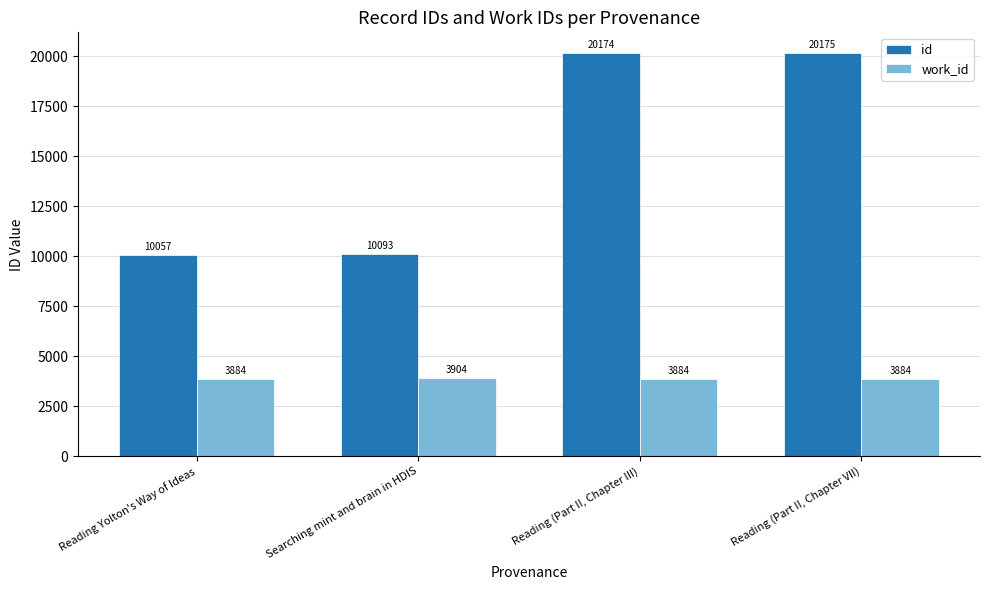

Reading left to right, extract all data points from this chart.

id: Reading Yolton's Way of Ideas=10057	Searching mint and brain in HDIS=10093	Reading (Part II, Chapter III)=20174	Reading (Part II, Chapter VII)=20175
work_id: Reading Yolton's Way of Ideas=3884	Searching mint and brain in HDIS=3904	Reading (Part II, Chapter III)=3884	Reading (Part II, Chapter VII)=3884